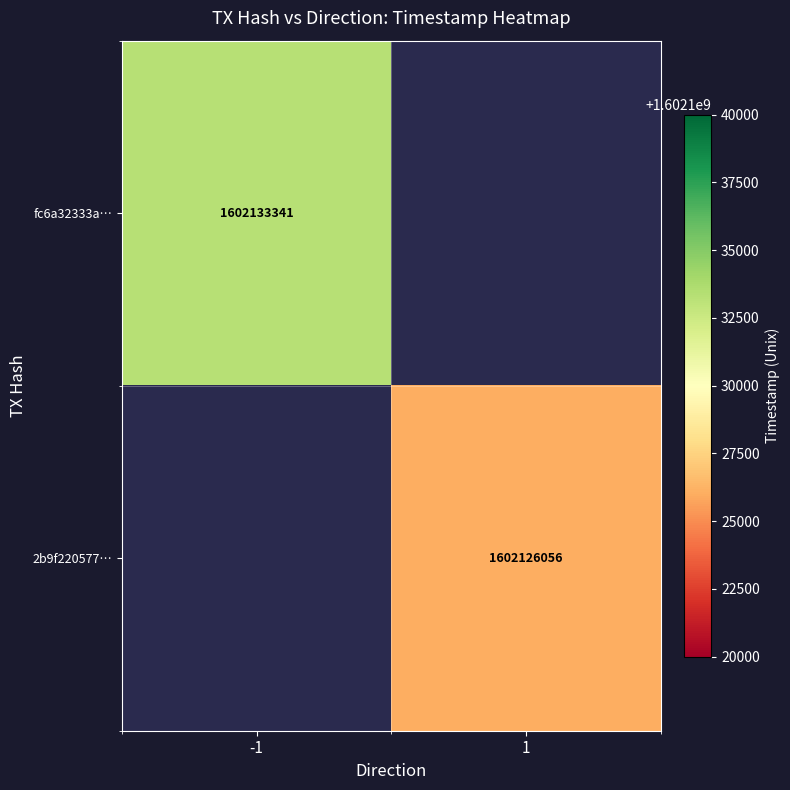

At which category does the chart reach its minimum across all series?

1